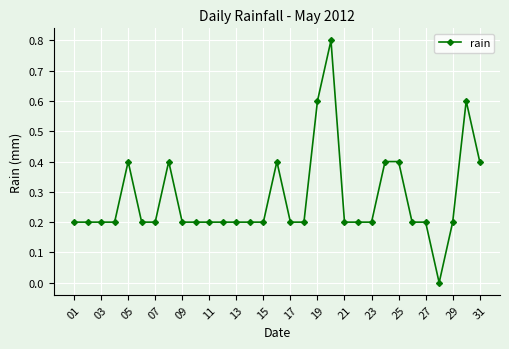

What is the maximum value shown in the chart?

0.8